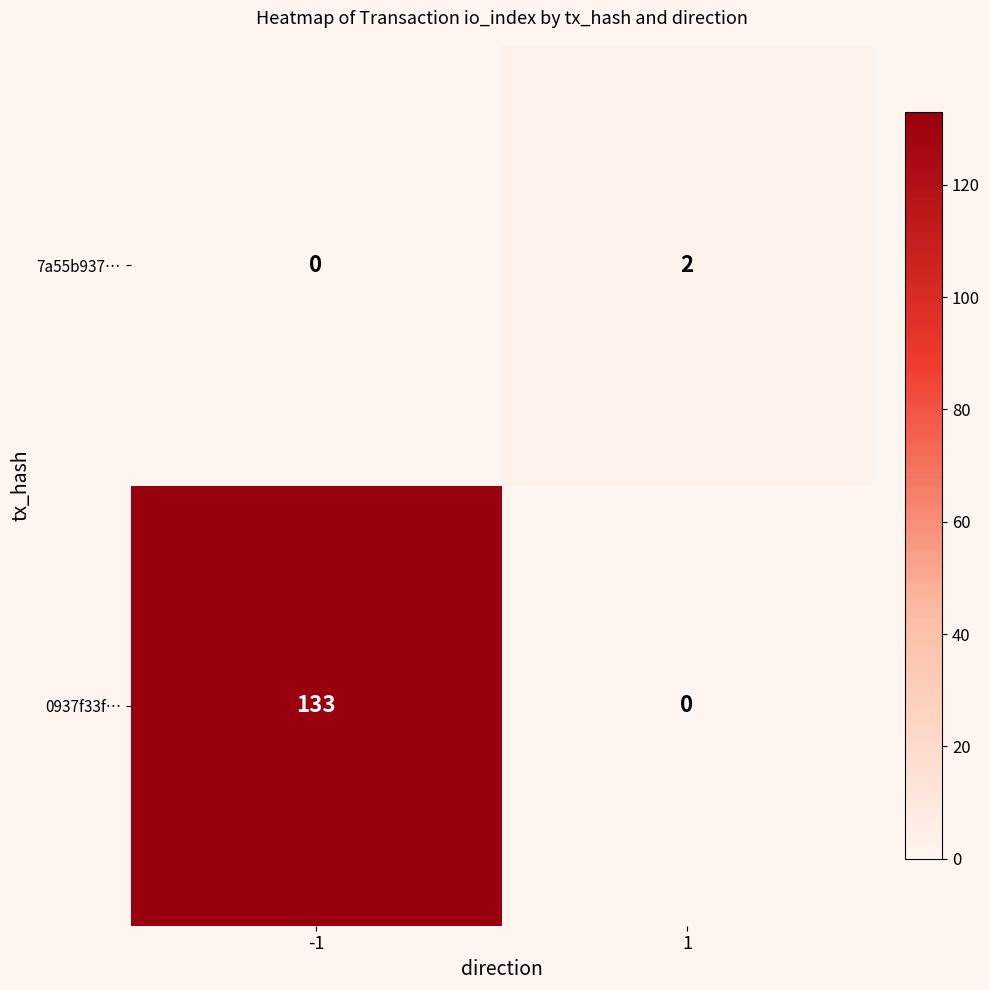

At which category is the sum across all series the highest?

-1